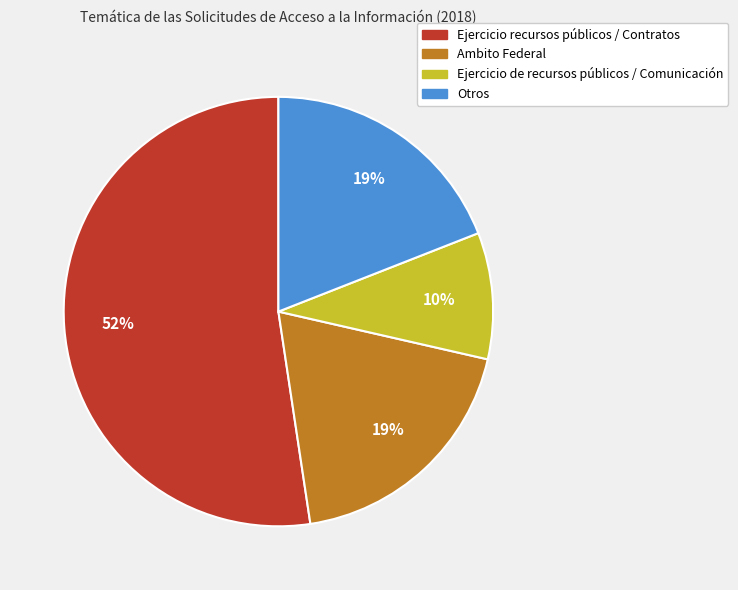

Combined, do Ejercicio de recursos públicos / Comunicación and Ejercicio recursos públicos / Contratos account for over 50%?

Yes